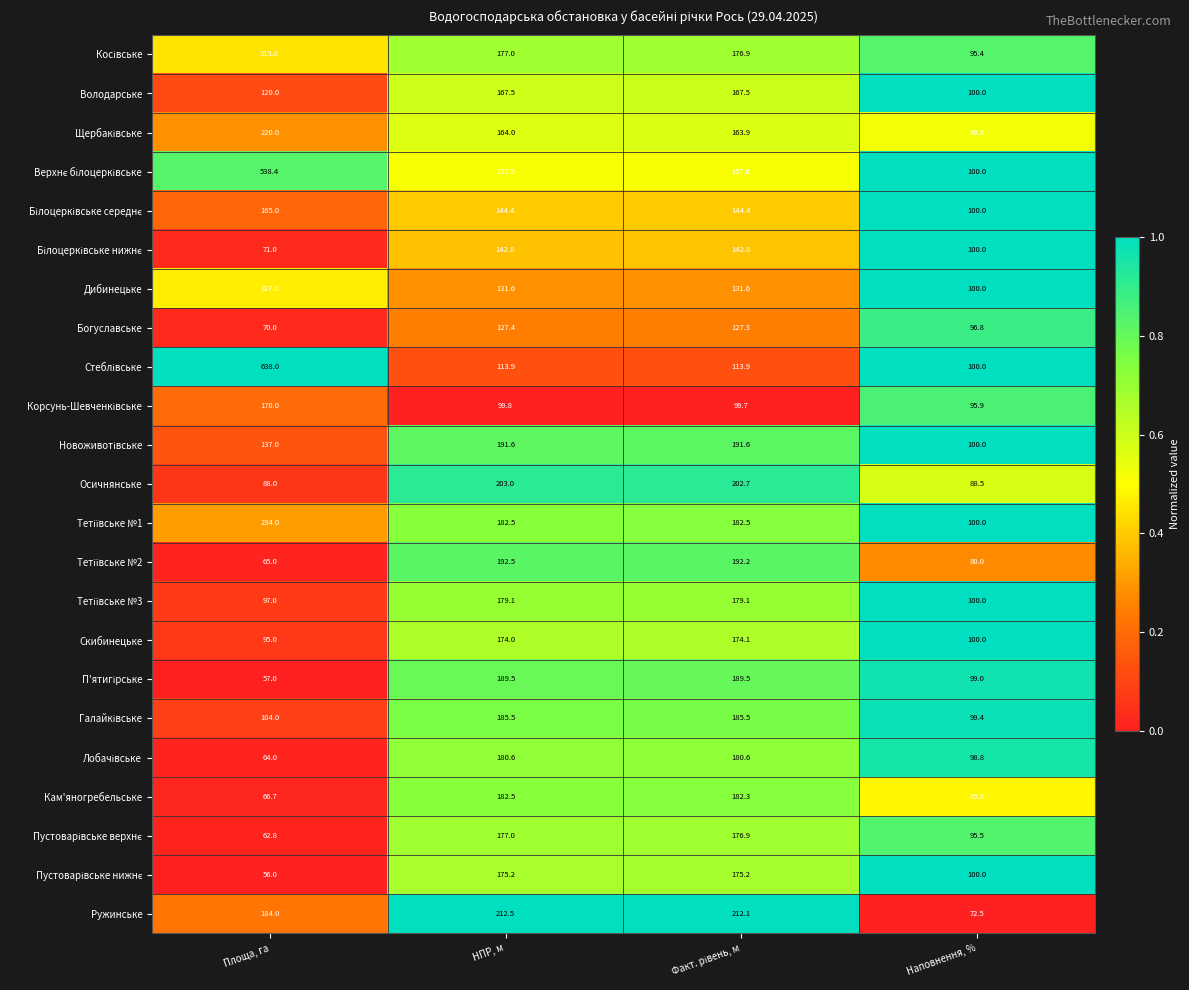

What is the total value across all series at Площа, га?

3945.7